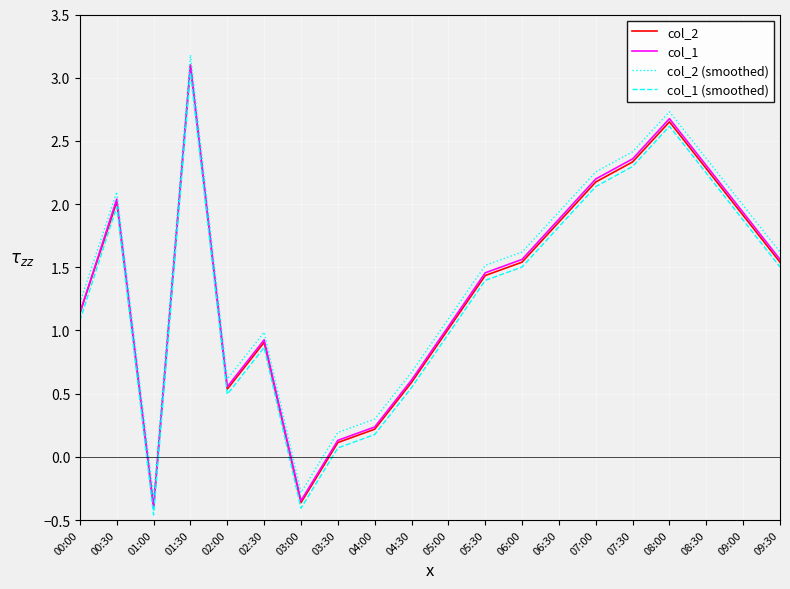

The col_2 (smoothed) series shows 1.6 at 08:00. True or false?

False